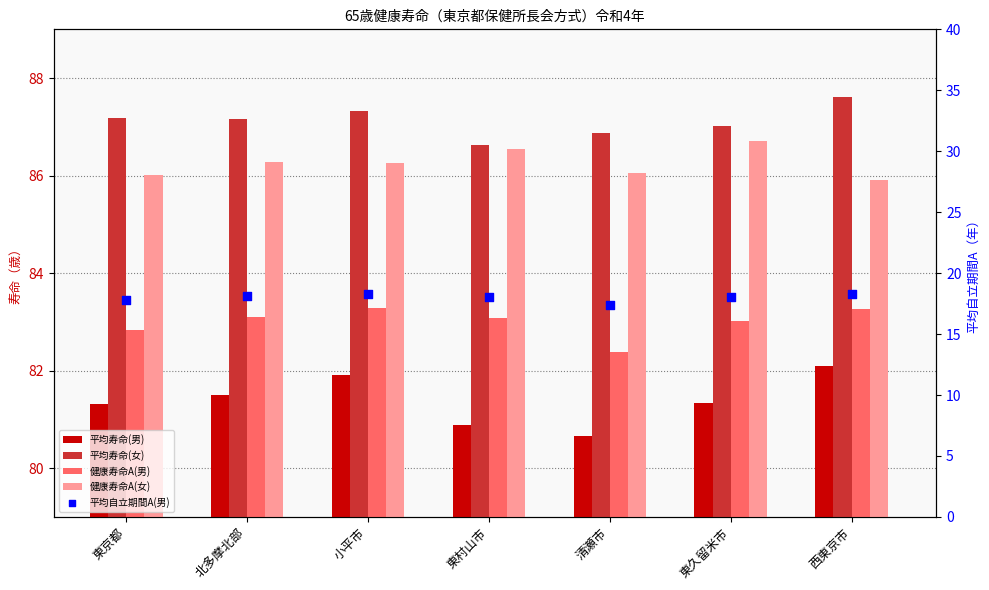

What is the total value across all series at 北多摩北部?

356.1